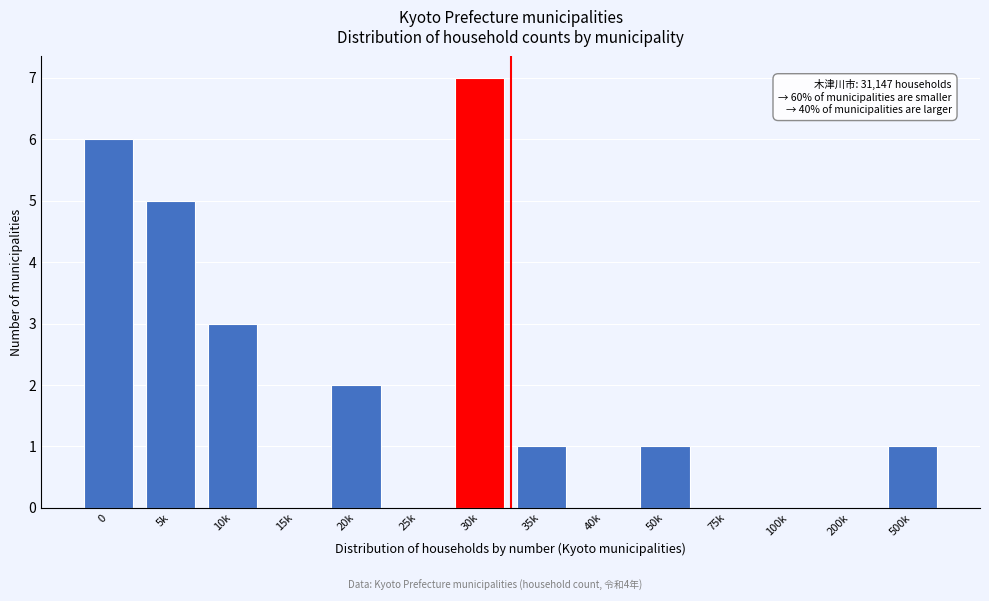

Reading left to right, extract all data points from this chart.

0=6	5k=5	10k=3	15k=0	20k=2	25k=0	30k=7	35k=1	40k=0	50k=1	75k=0	100k=0	200k=0	500k=1